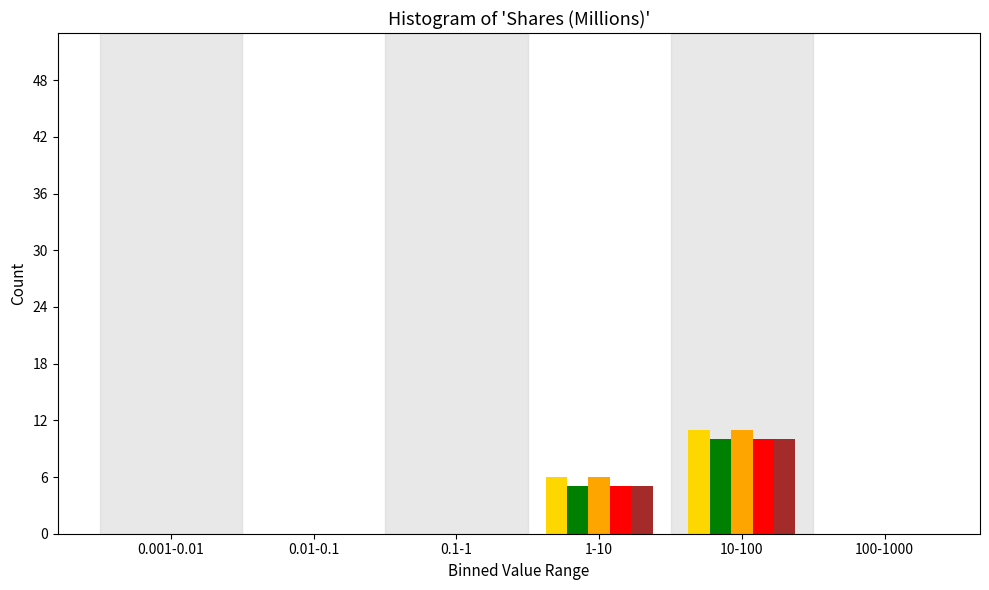

At which category does the chart reach its peak across all series?

10-100